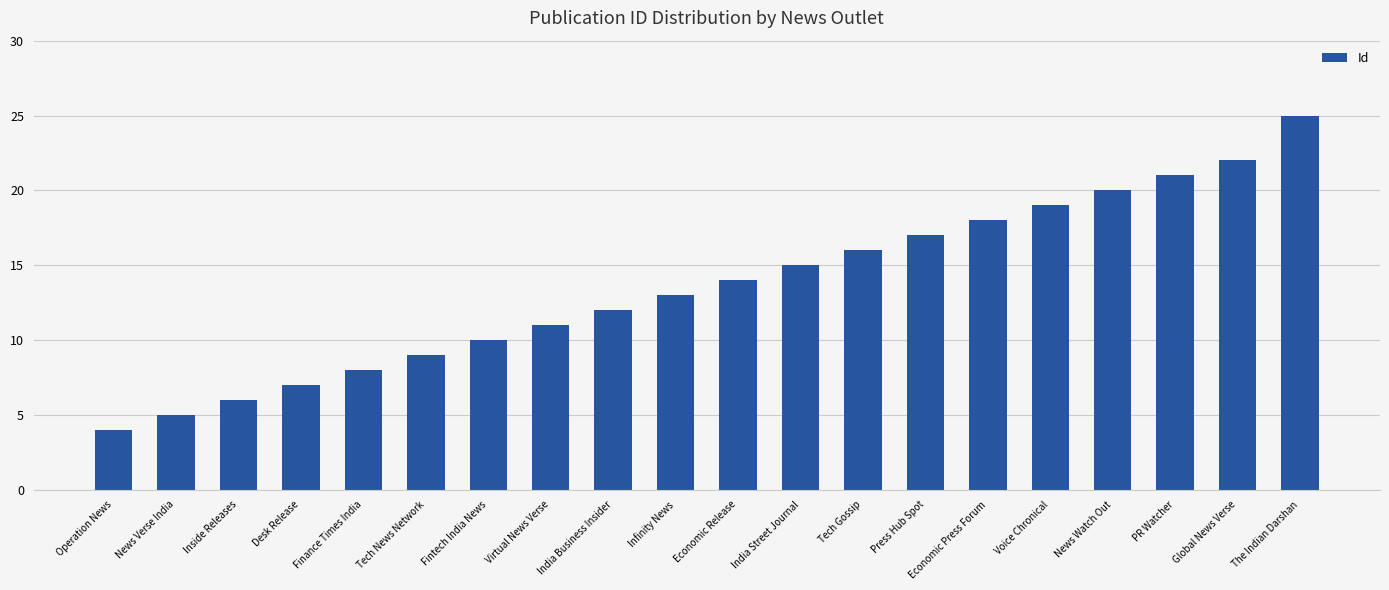

What is the ratio of the value at Global News Verse to the value at Press Hub Spot?

1.3